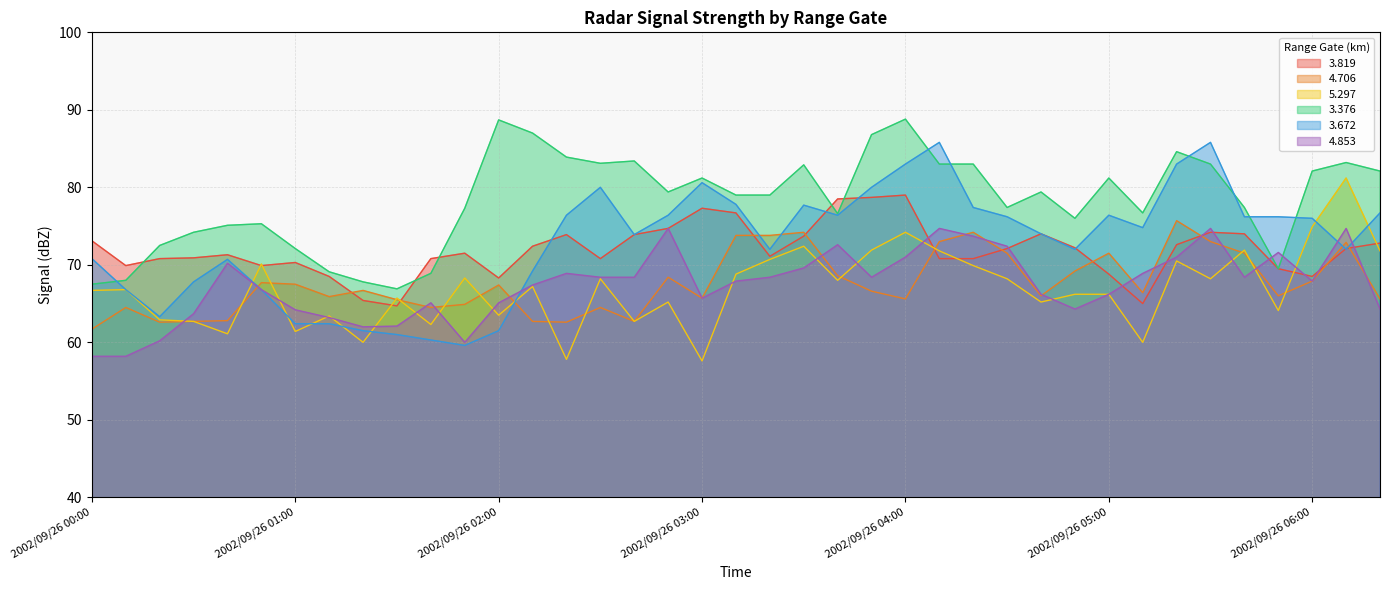

Where does the 5.297 series first go above 66?

2002/09/26 00:00